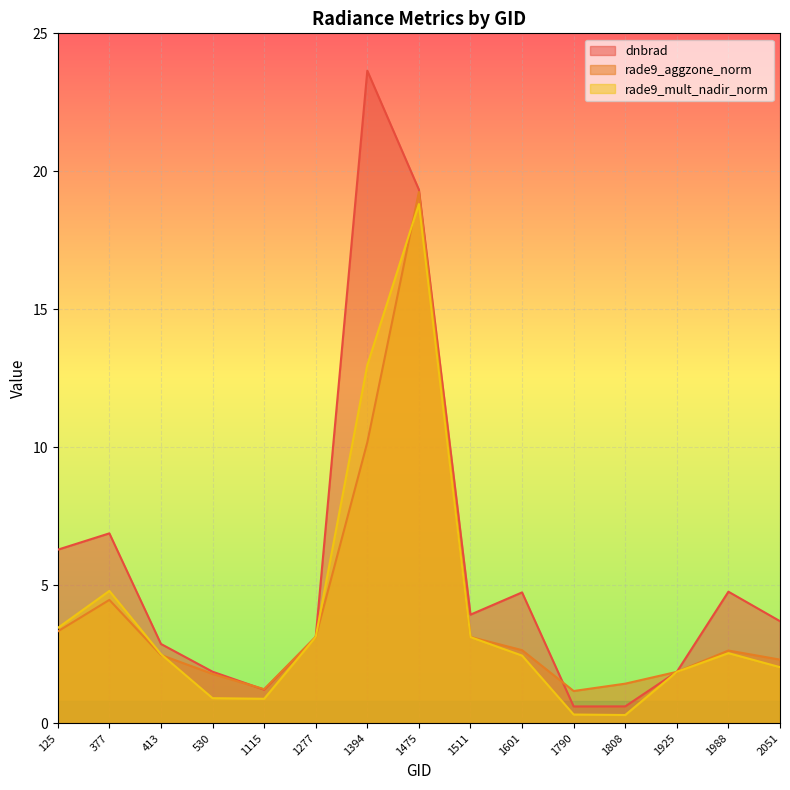

What is the value of the dnbrad point at the 7th from the left?

23.6